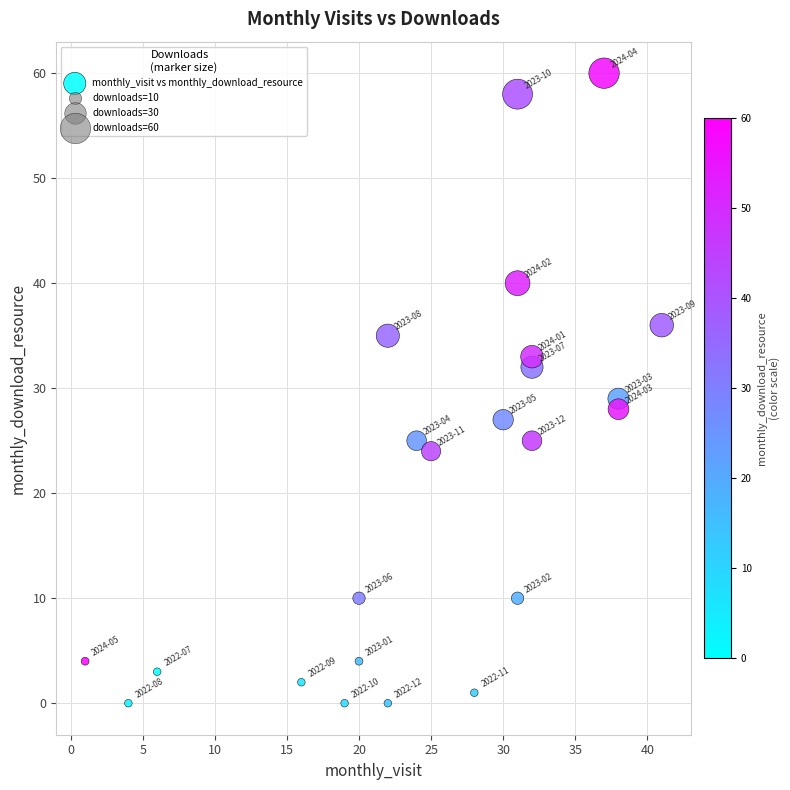

What Y value in the scatter plot is closest to 30?

29